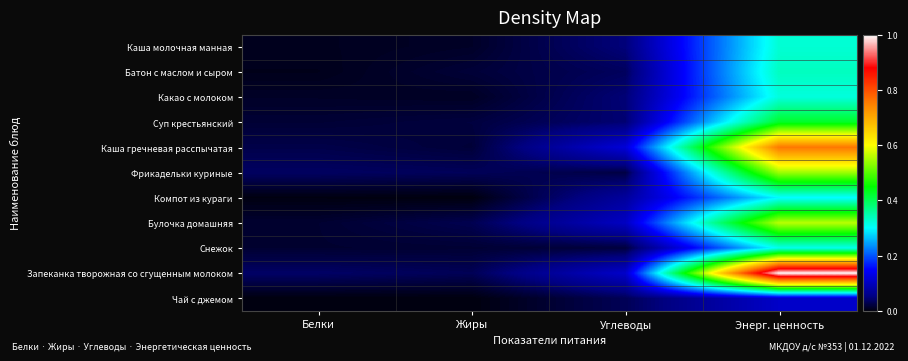

Reading left to right, transcribe all the data shown in this chart.

Каша молочная манная: Белки=0.0	Жиры=0.0	Углеводы=0.0	Энерг. ценность=0.3
Батон с маслом и сыром: Белки=0.0	Жиры=0.0	Углеводы=0.0	Энерг. ценность=0.3
Какао с молоком: Белки=0.0	Жиры=0.0	Углеводы=0.0	Энерг. ценность=0.3
Суп крестьянский: Белки=0.0	Жиры=0.0	Углеводы=0.0	Энерг. ценность=0.4
Каша гречневая расспычатая: Белки=0.0	Жиры=0.0	Углеводы=0.1	Энерг. ценность=0.8
Фрикадельки куриные: Белки=0.0	Жиры=0.0	Углеводы=0.0	Энерг. ценность=0.5
Компот из кураги: Белки=0.0	Жиры=0.0	Углеводы=0.1	Энерг. ценность=0.3
Булочка домашняя: Белки=0.0	Жиры=0.0	Углеводы=0.1	Энерг. ценность=0.6
Снежок: Белки=0.0	Жиры=0.0	Углеводы=0.0	Энерг. ценность=0.3
Запеканка творожная со сгущенным молоком: Белки=0.0	Жиры=0.0	Углеводы=0.1	Энерг. ценность=1.0
Чай с джемом: Белки=0.0	Жиры=0.0	Углеводы=0.0	Энерг. ценность=0.1